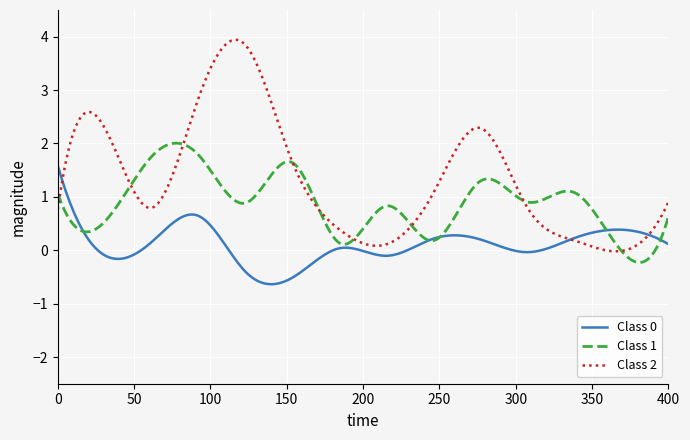

What is the greatest value displayed?

3.9